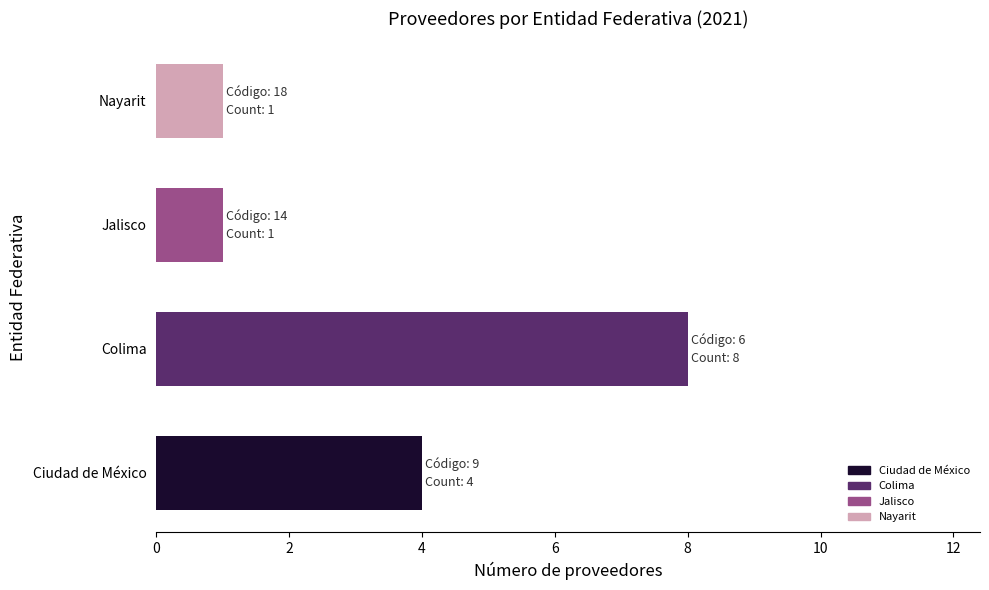

True or false: the data shows 4 at Colima.

False